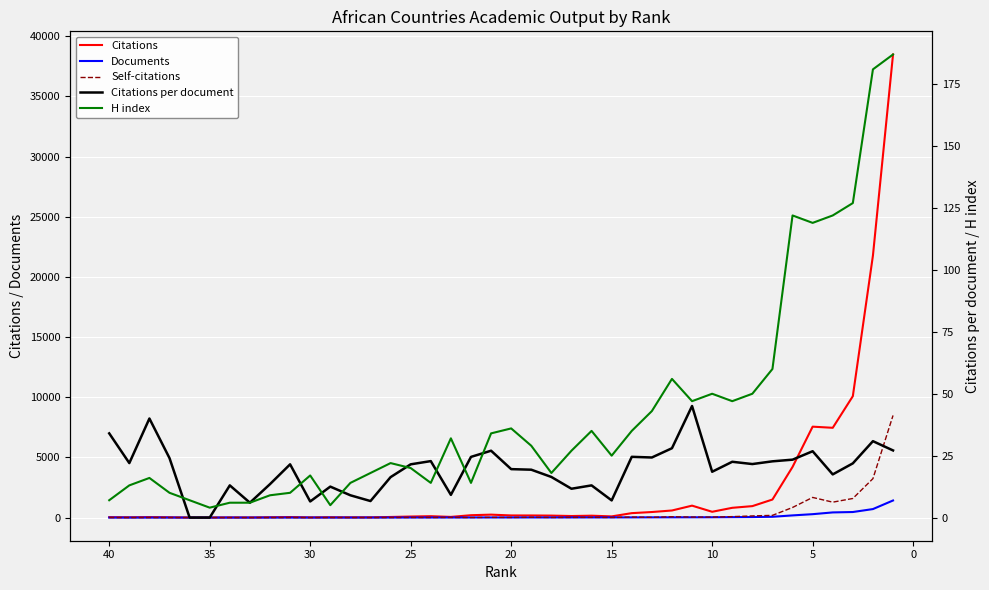

What is the value of the Documents point at the 30th from the left?

22.0